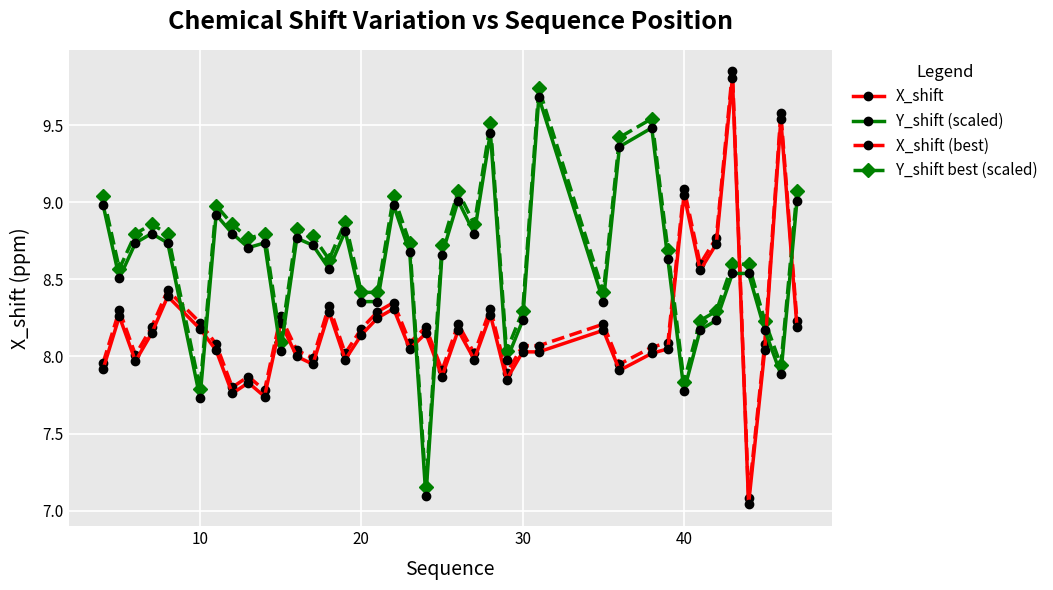

How many lines are shown in the chart?

4